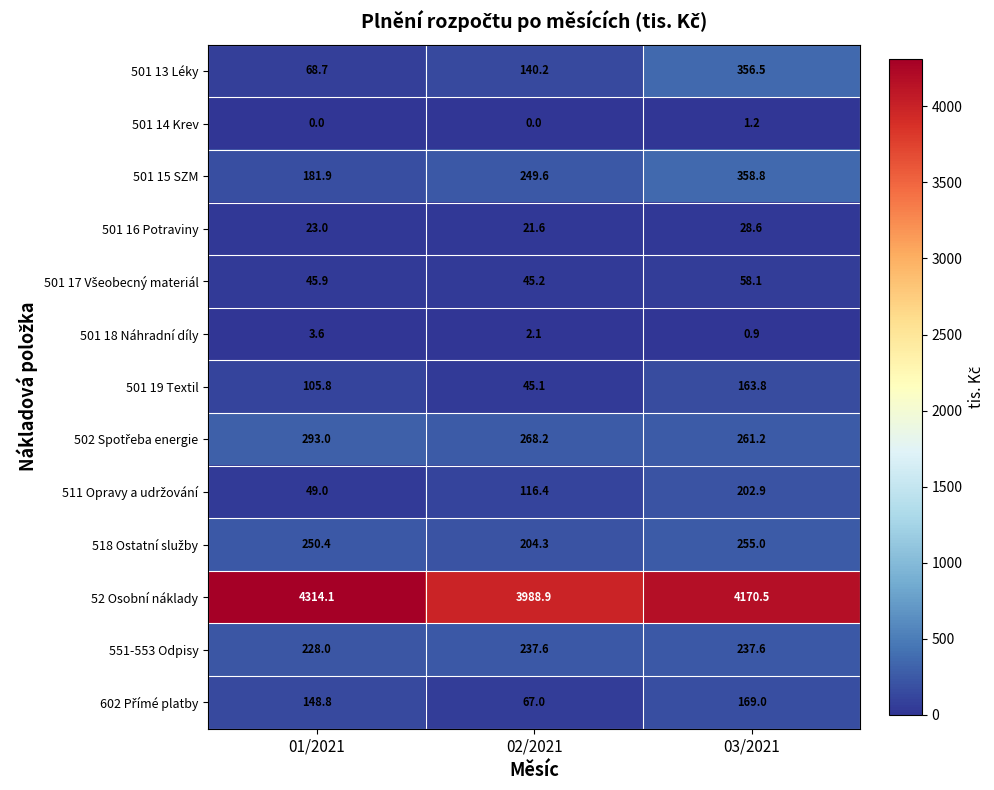

How many values in the 501 19 Textil series are below 105?

1